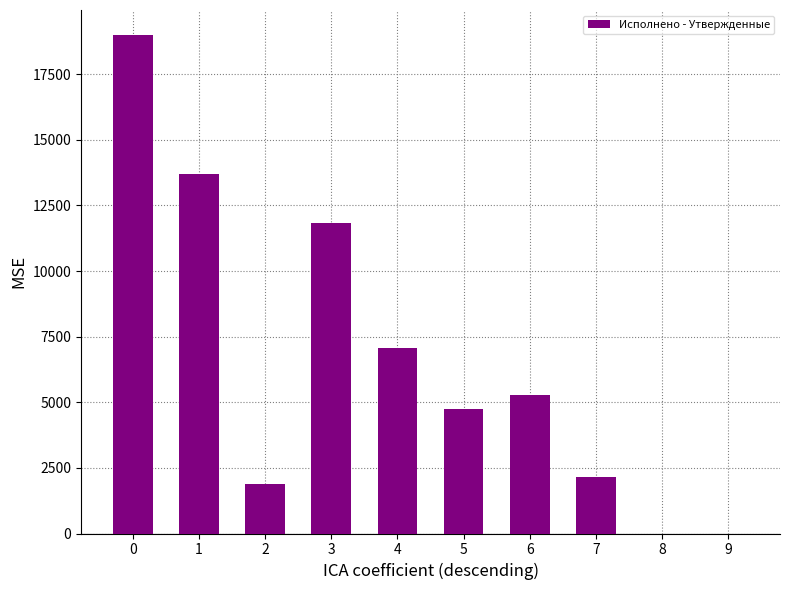

True or false: the data shows 0.0 at 8.

True